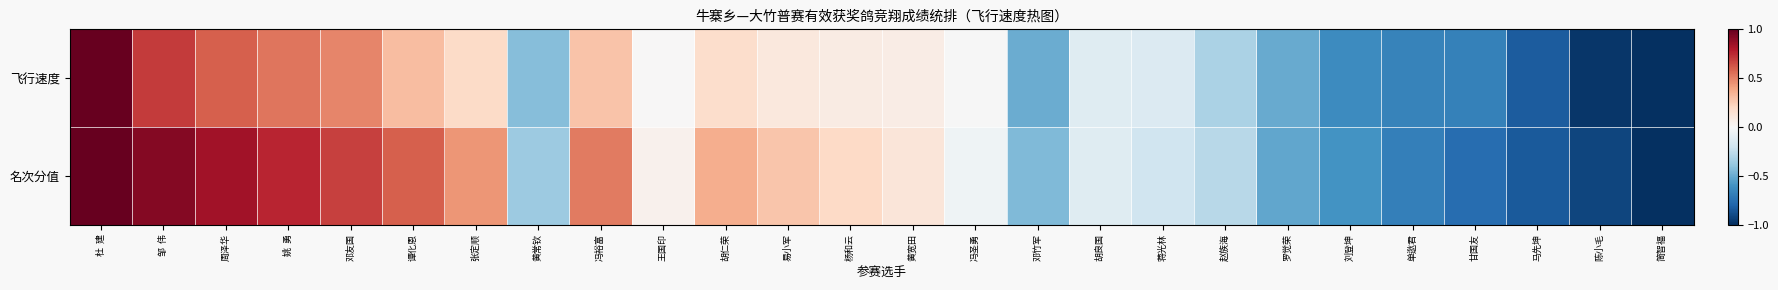

Which has a higher value, 周泽华 or 邓竹军?

周泽华